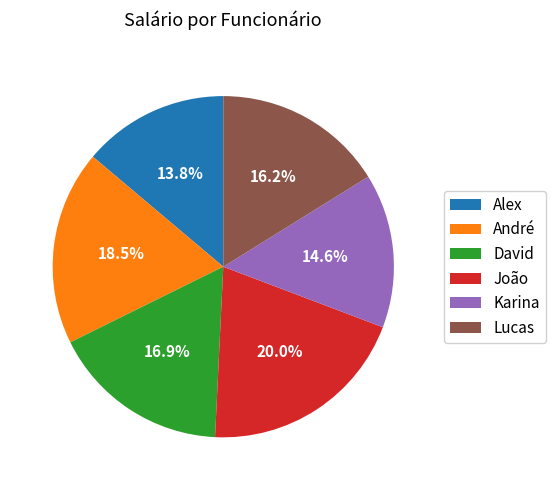

To the nearest percent, what percentage of the pie is Karina?

15%